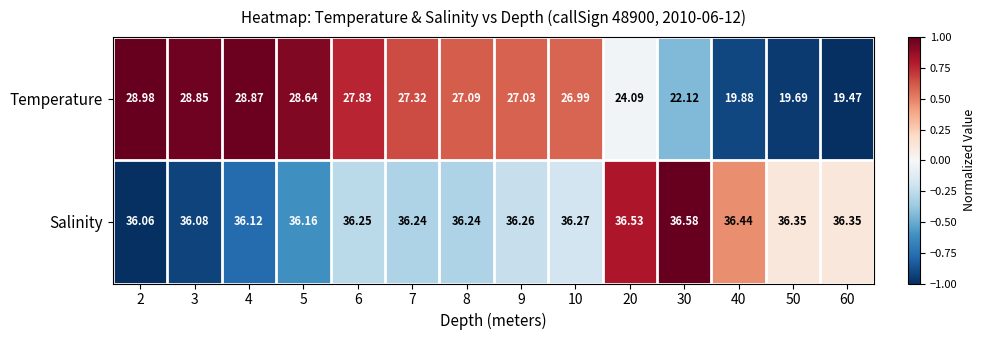

Count the number of categories in the chart.

14